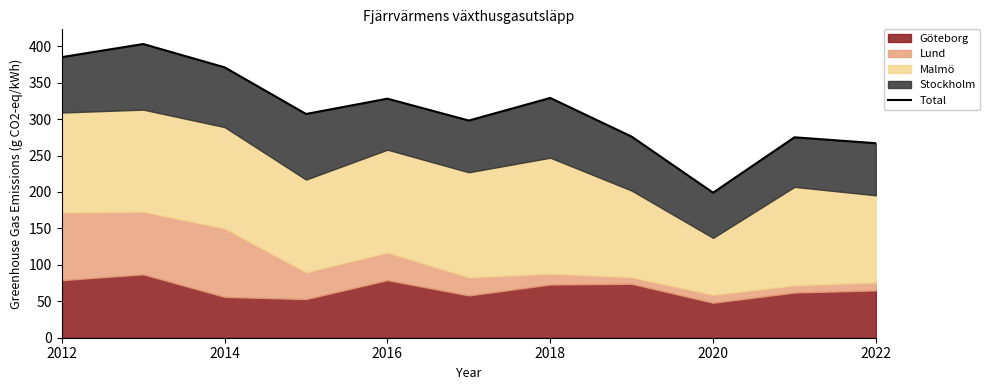

Is it true that the value at 2018 is 472.1?

False